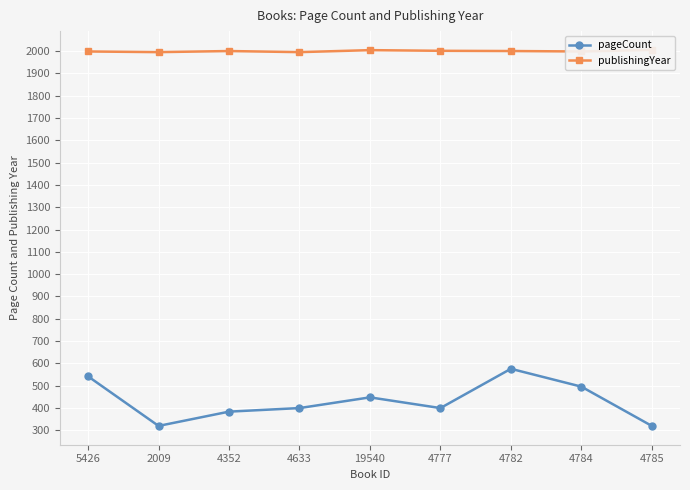

In publishingYear, how many points are lower than both neighbors (excluding endpoints)?

3